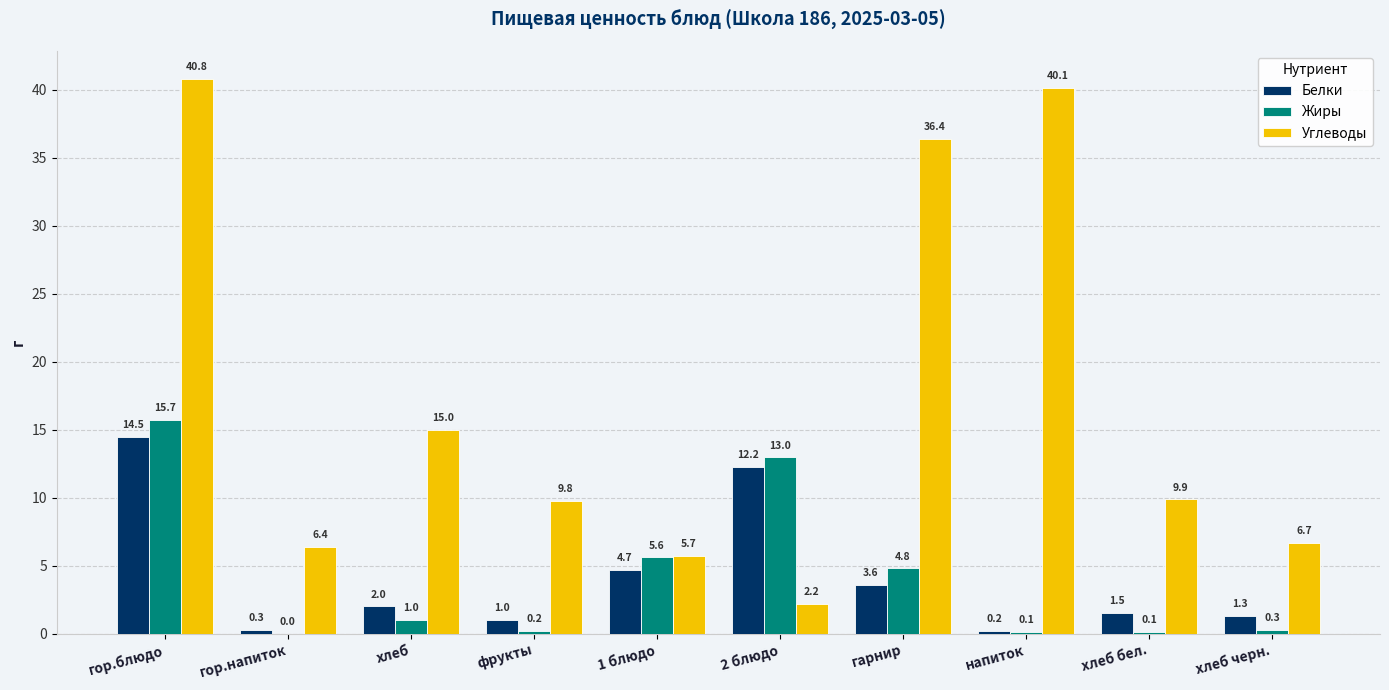

What is the maximum value shown in the chart?

40.8